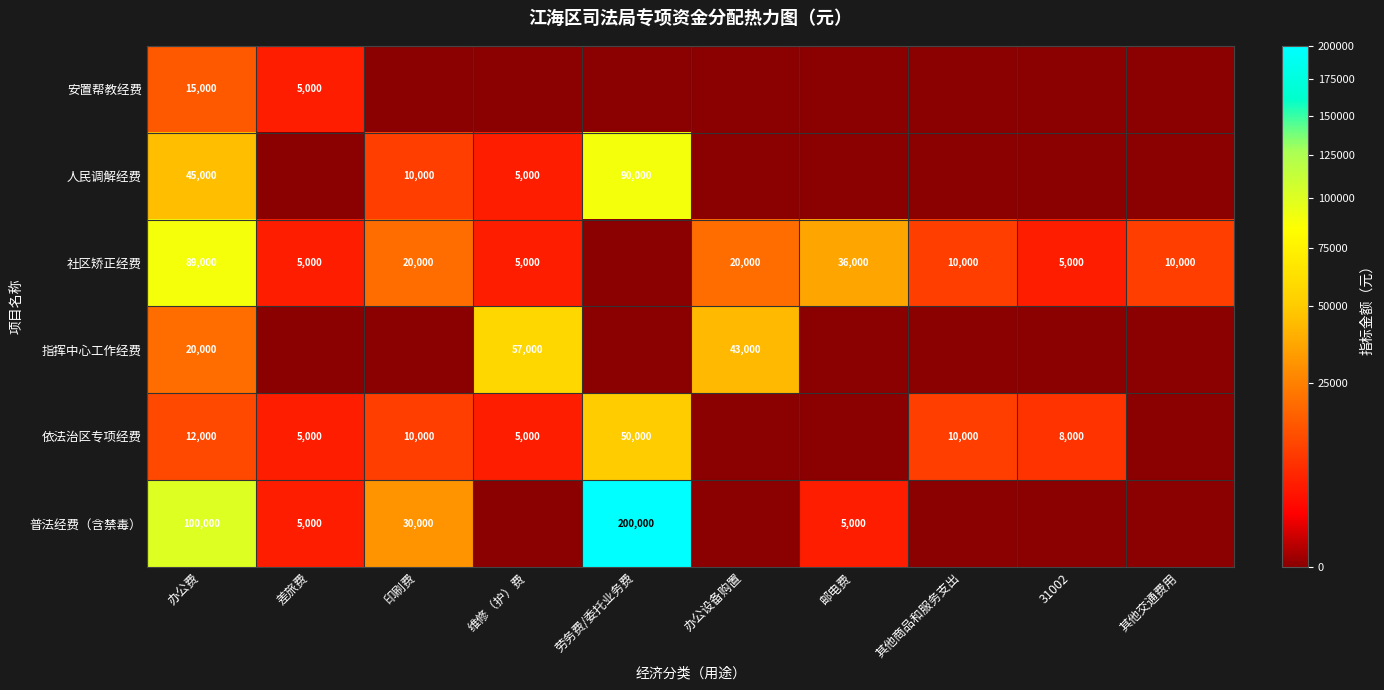

The value of 指挥中心工作经费 at 办公费 is 8834. True or false?

False